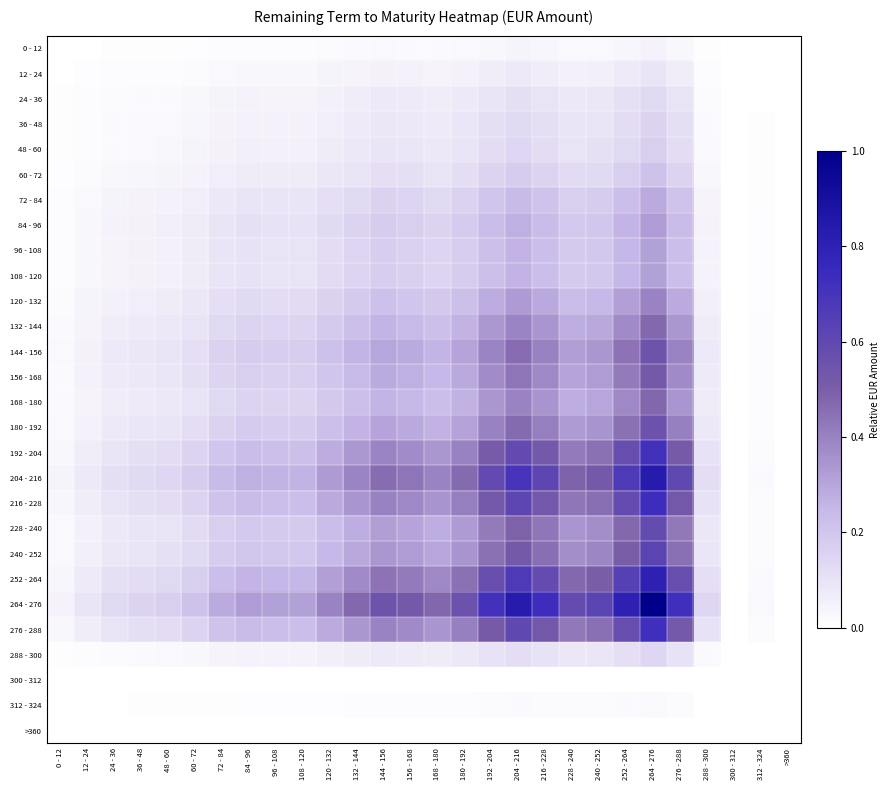

At which category is the sum across all series the highest?

264 - 276